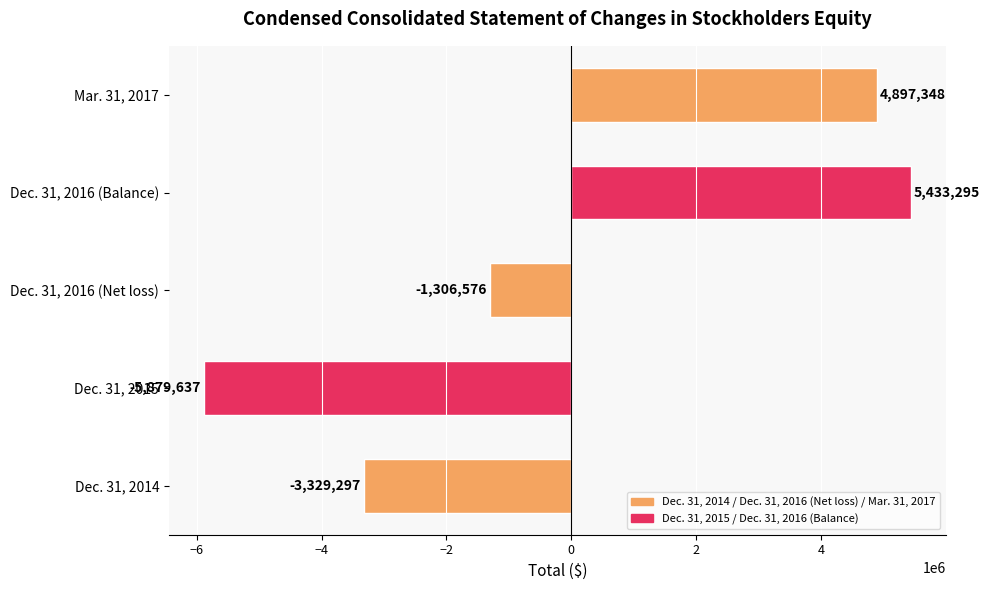

What is the minimum value shown in the chart?

-5879637